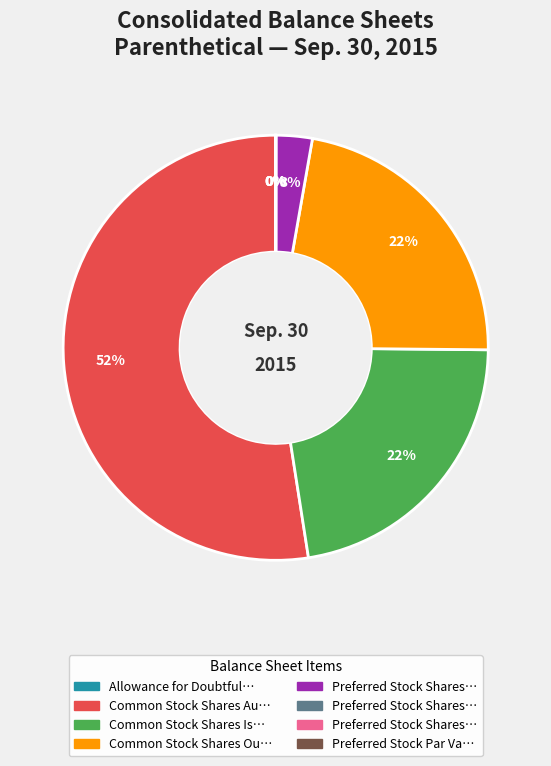

Is there a majority slice in this chart?

Yes